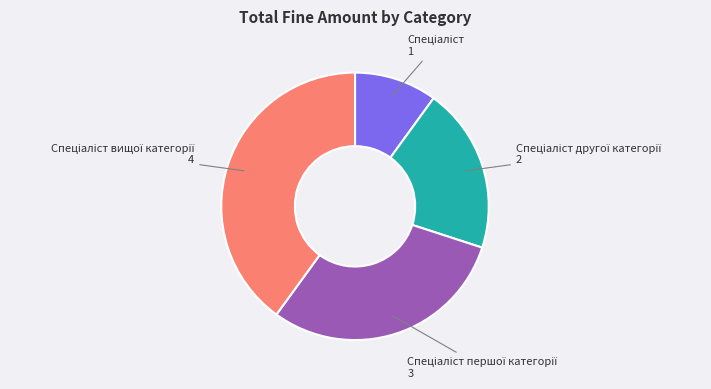

Does any single category account for the majority?

No